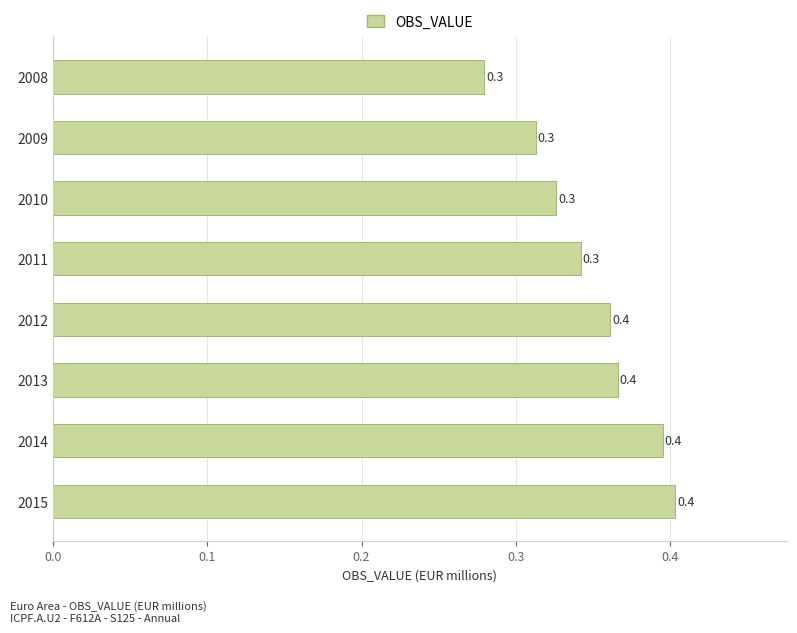

The chart shows a value of 0.1 at 2013. True or false?

False